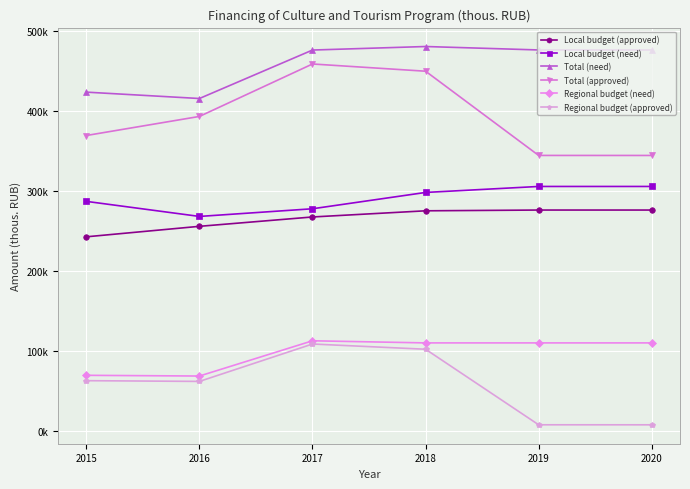

Which series has the widest spread of values?

Total (approved)